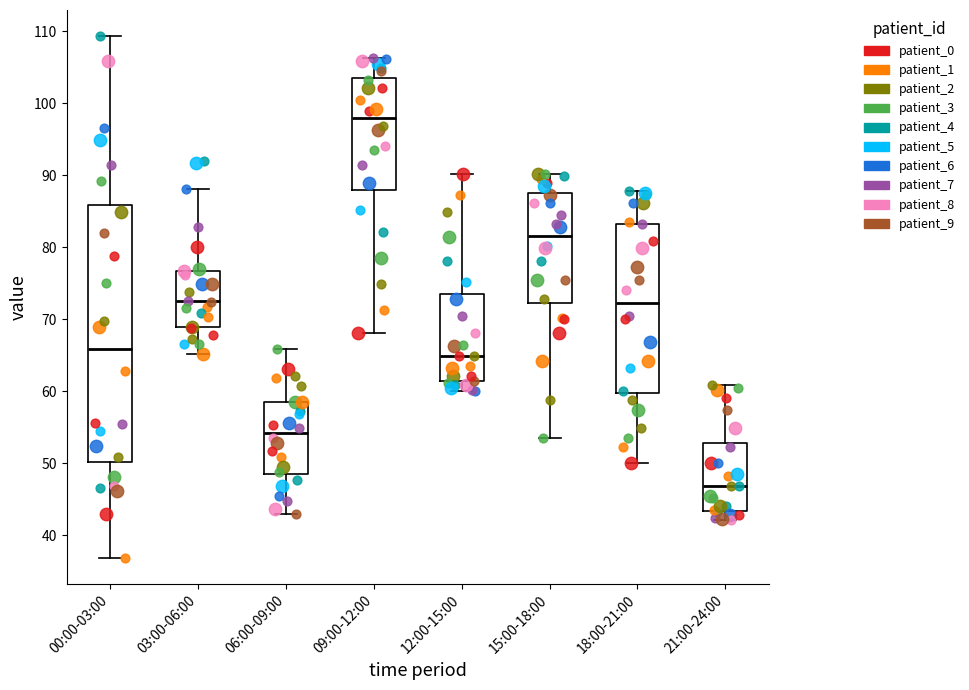

Which box has the lowest median line?

21:00-24:00